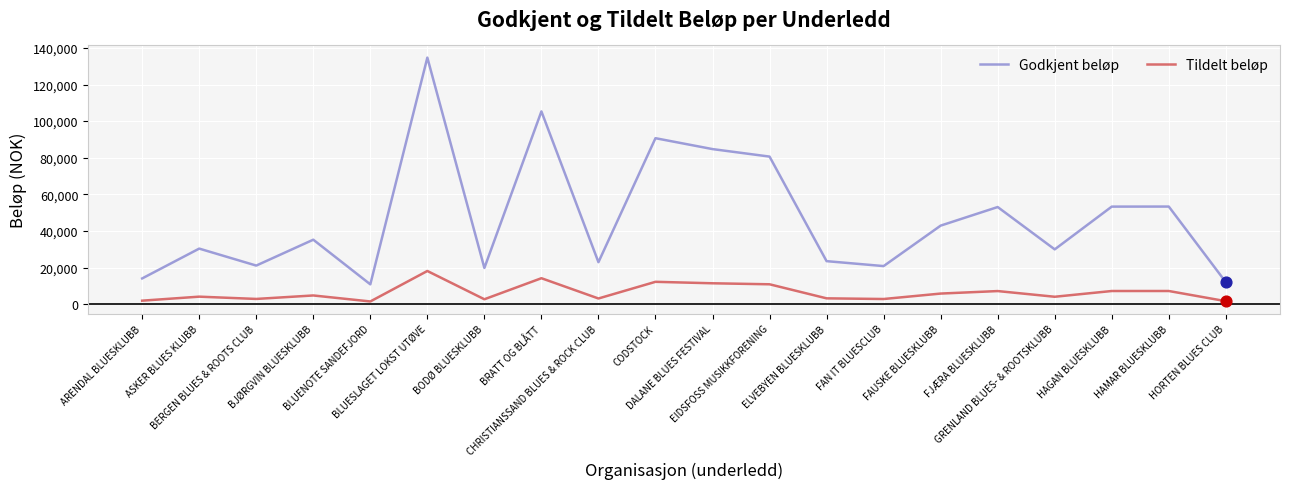

At which category is the sum across all series the highest?

BLUESLAGET LOKST UTØVE